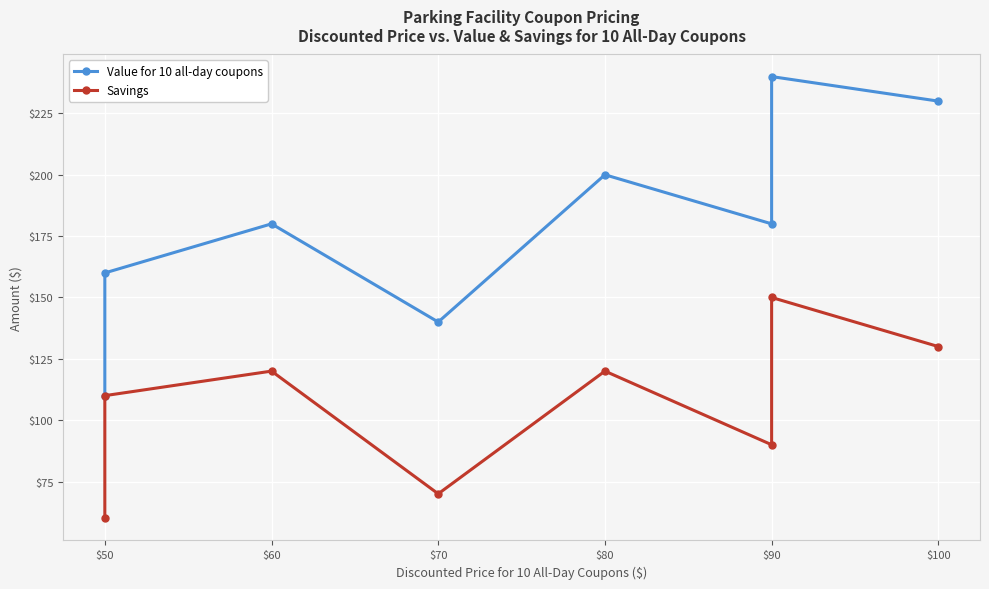

Where is the first local maximum for Savings?

$60